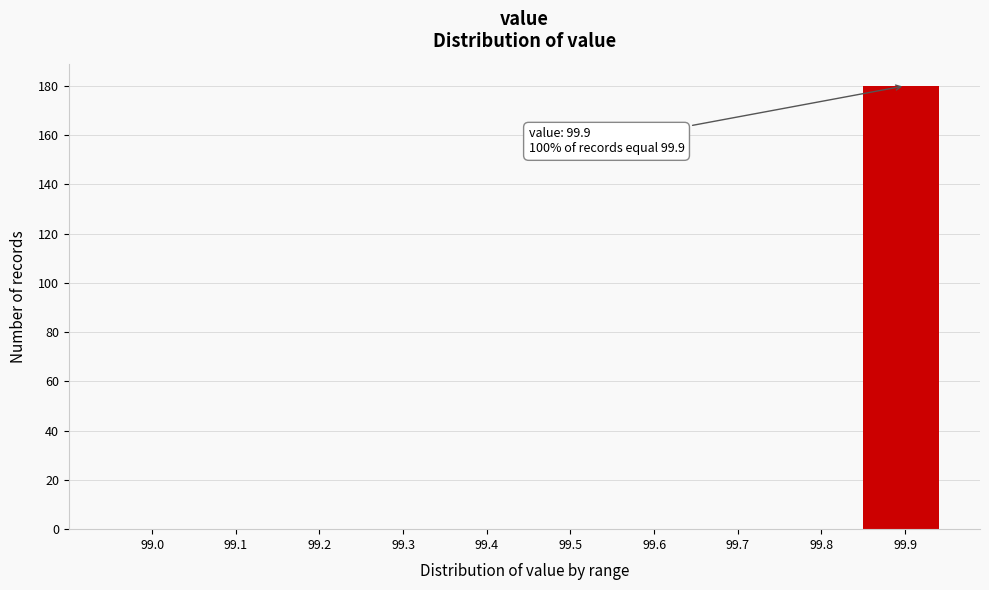

Reading right to left, list all the values displayed in this chart.

99.9=180	99.8=0	99.7=0	99.6=0	99.5=0	99.4=0	99.3=0	99.2=0	99.1=0	99.0=0